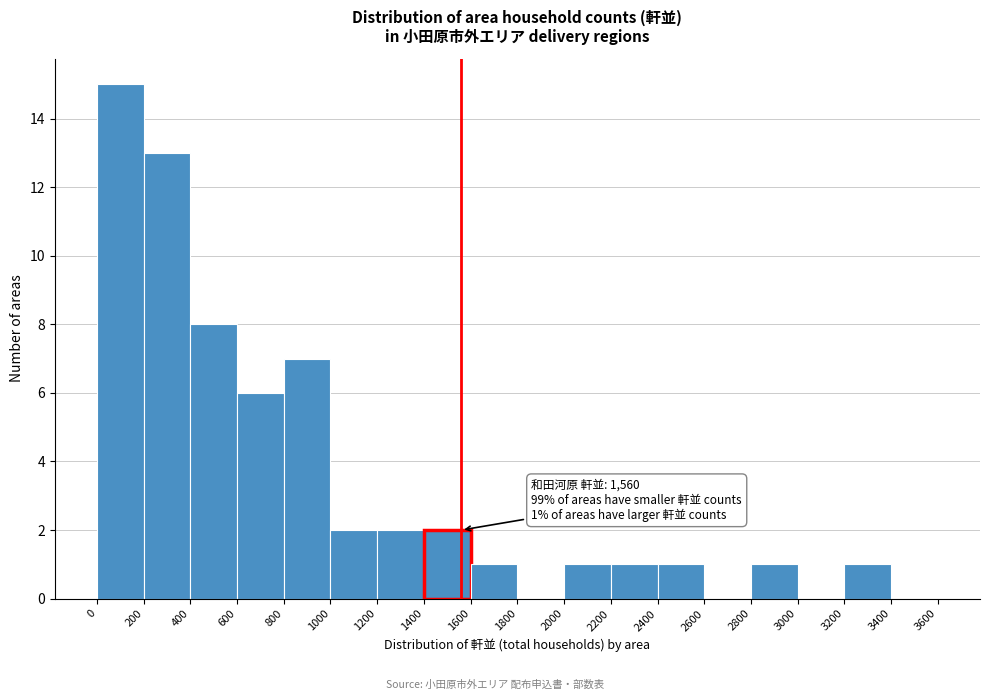

Over which range of the x-axis is the bar tallest?

0 to 200